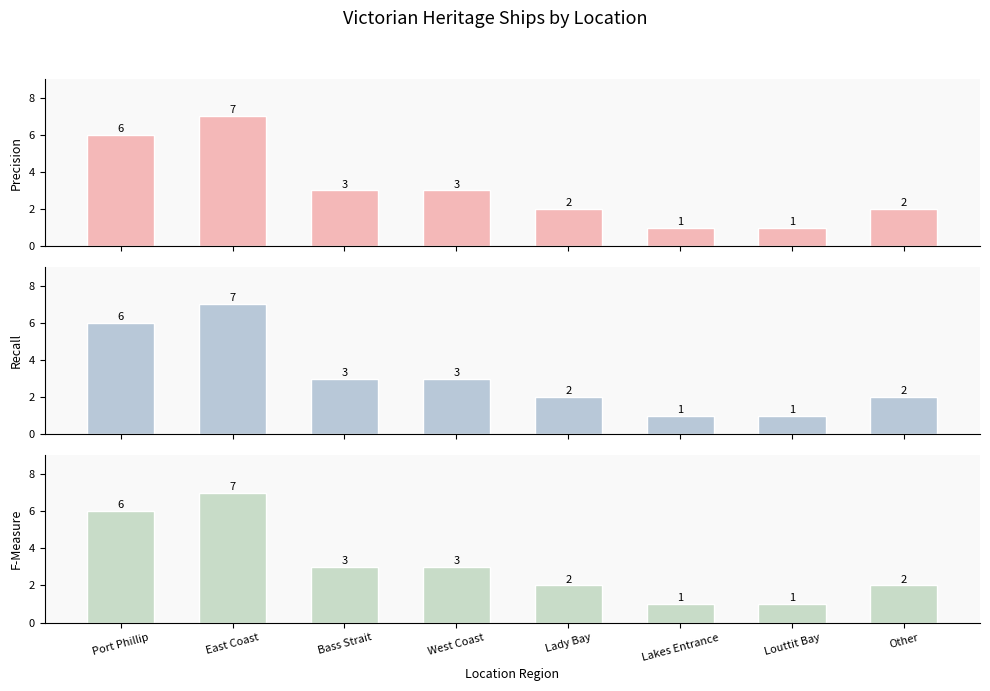

At which category is the sum across all series the highest?

East Coast